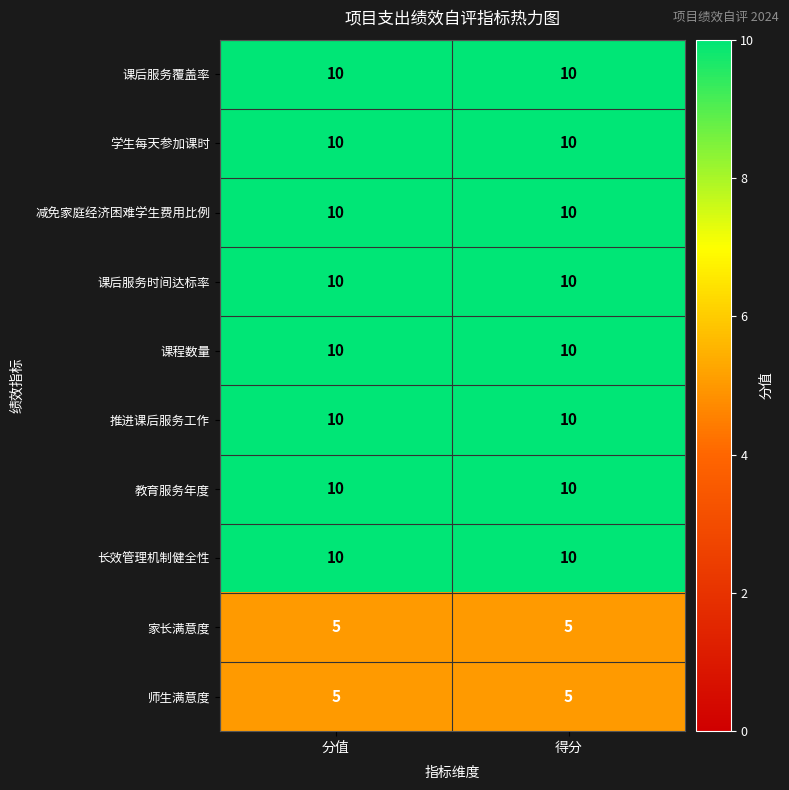

The value of 学生每天参加课时 at 分值 is 10. True or false?

True